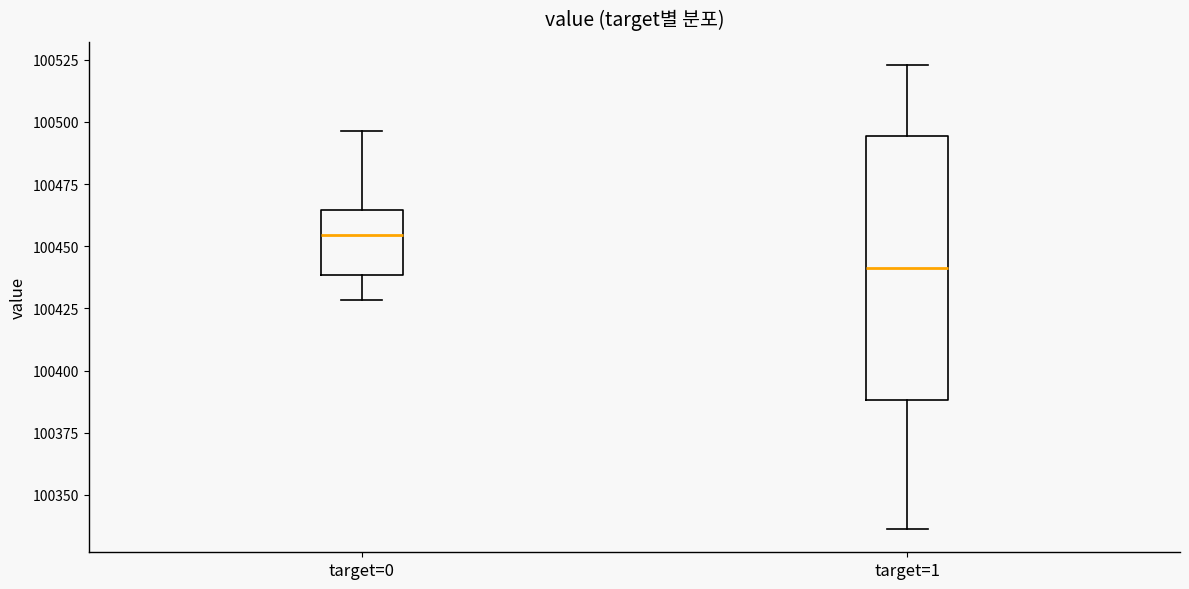

Where is the lower edge of the box for target=0 on the y-axis? The values are not printed on the chart, so give them approximately, as read against the axis.

100440